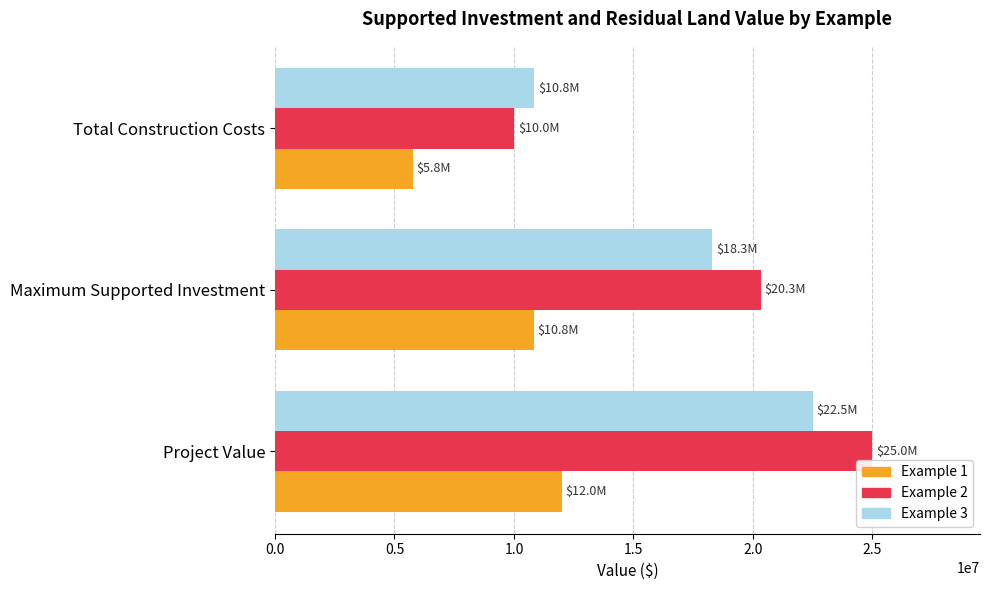

What is the difference between the highest and lowest values at Total Construction Costs?

5075400